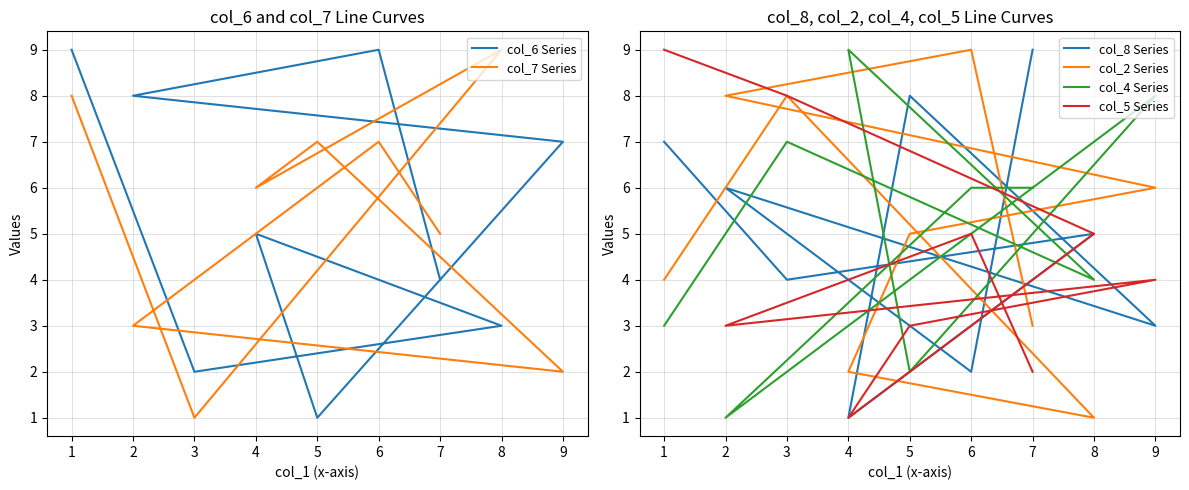

Reading left to right, transcribe all the data shown in this chart.

col_6 Series: 0=9	1=2	2=3	3=5	4=1	5=7	6=8	7=9	8=4
col_7 Series: 0=8	1=1	2=9	3=6	4=7	5=2	6=3	7=7	8=5
col_8 Series: 0=7	1=4	2=5	3=1	4=8	5=3	6=6	7=2	8=9
col_2 Series: 0=4	1=8	2=1	3=2	4=5	5=6	6=8	7=9	8=3
col_4 Series: 0=3	1=7	2=4	3=9	4=2	5=8	6=1	7=6	8=6
col_5 Series: 0=9	1=8	2=5	3=1	4=3	5=4	6=3	7=5	8=2